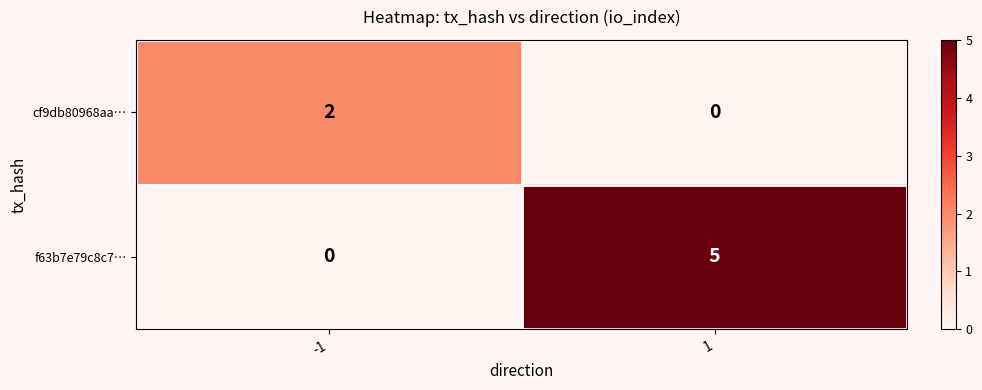

At 1, list the series in order from smallest to largest.

cf9db80968aa…, f63b7e79c8c7…